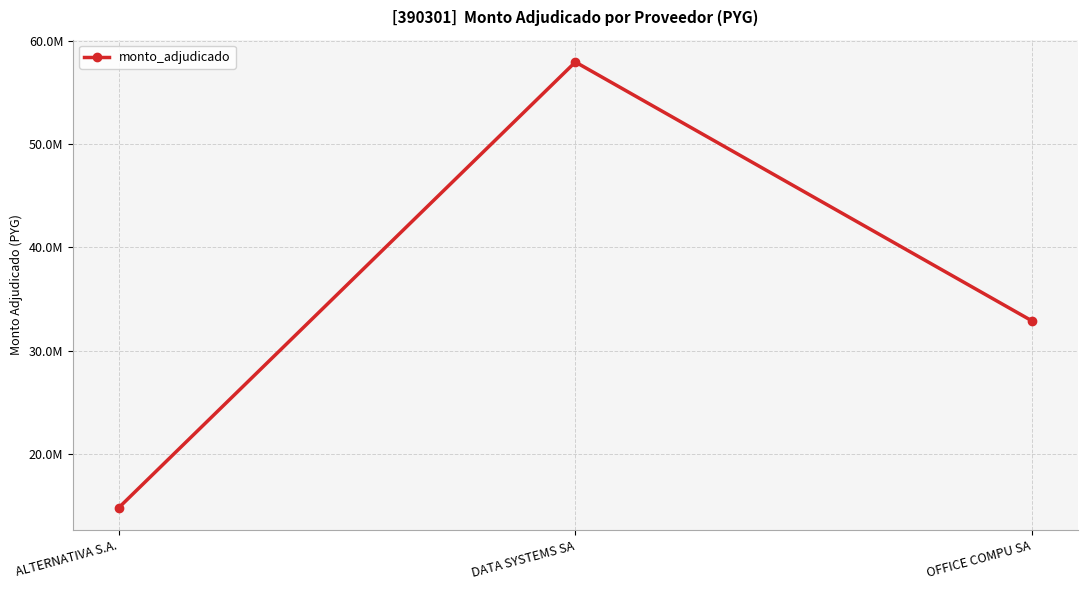

What is the change in value from DATA SYSTEMS SA to OFFICE COMPU SA?

-25063120